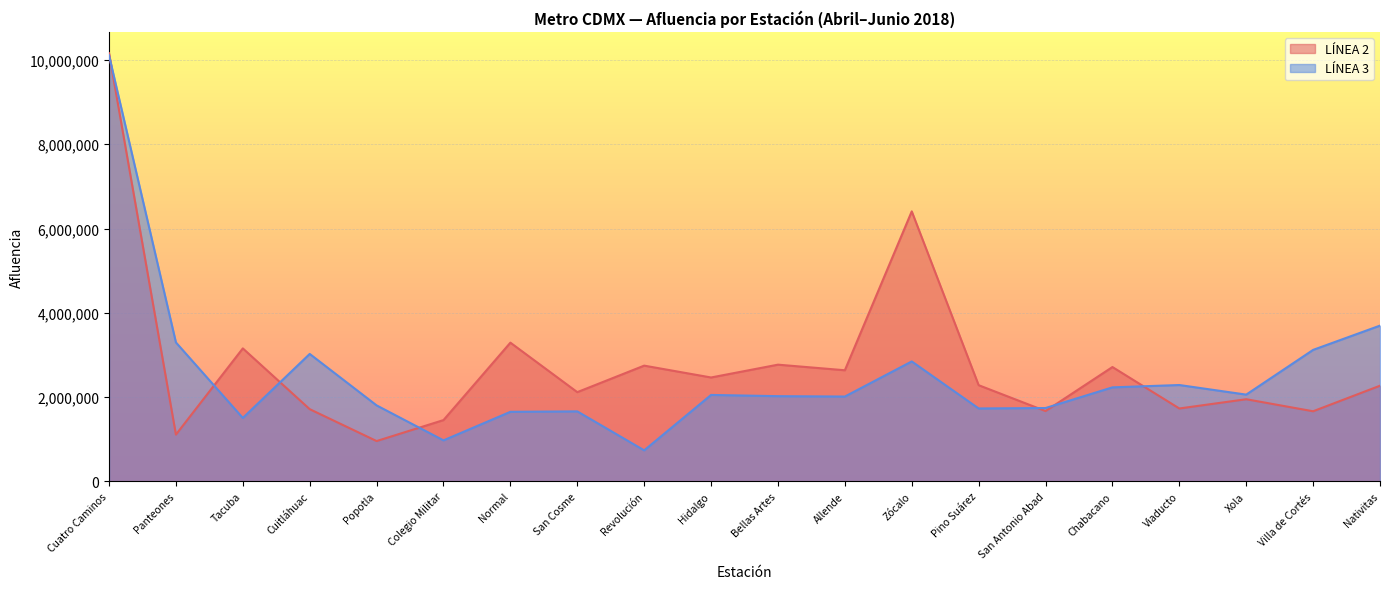

List the labels in order of LÍNEA 2 value, smallest first.

Popotla, Panteones, Colegio Militar, Villa de Cortés, San Antonio Abad, Cuitláhuac, Viaducto, Xola, San Cosme, Nativitas, Pino Suárez, Hidalgo, Allende, Chabacano, Revolución, Bellas Artes, Tacuba, Normal, Zócalo, Cuatro Caminos